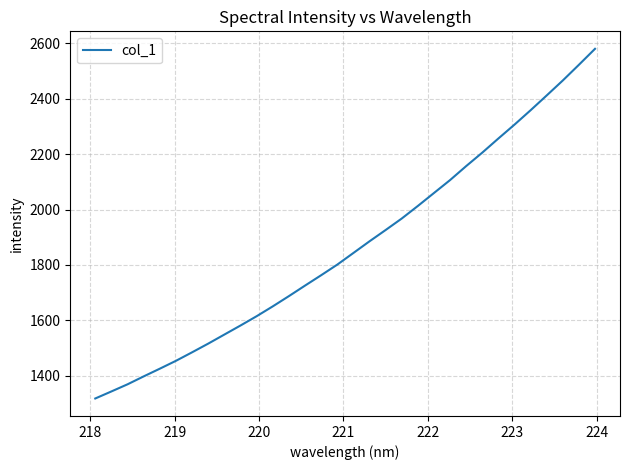

What is the difference between the maximum and minimum values?

1261.7